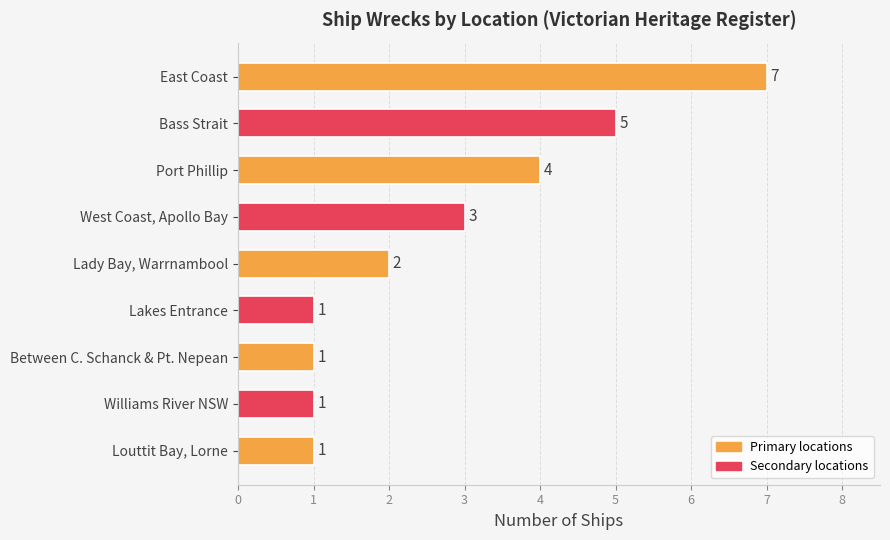

Are the bars horizontal?

Yes